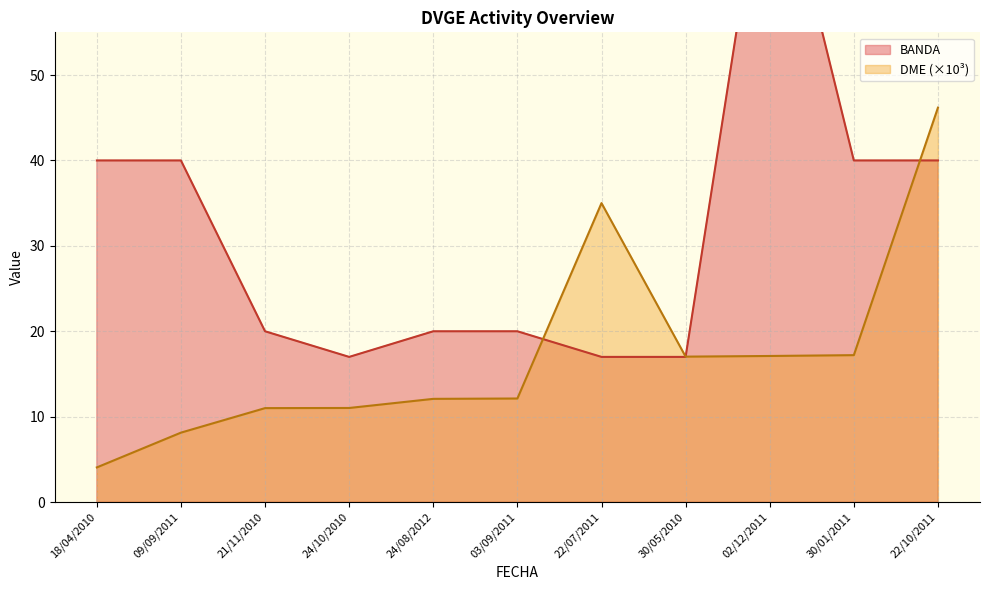

What is the difference between the BANDA values at 18/04/2010 and 24/10/2010?

23.0